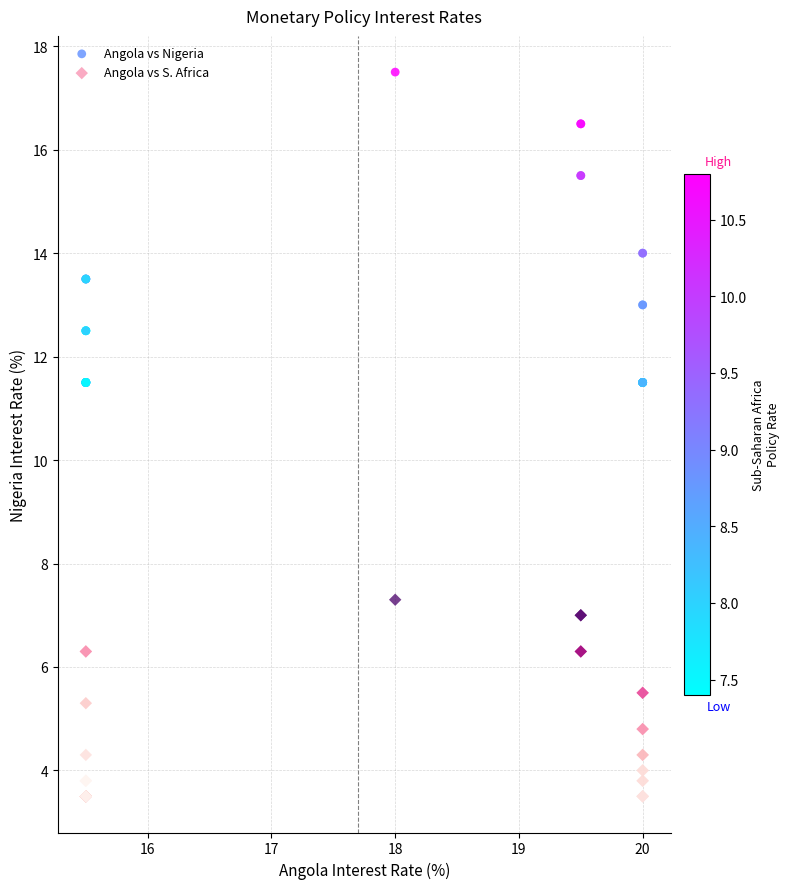

Which series has the widest spread of Y values?

Angola vs Nigeria